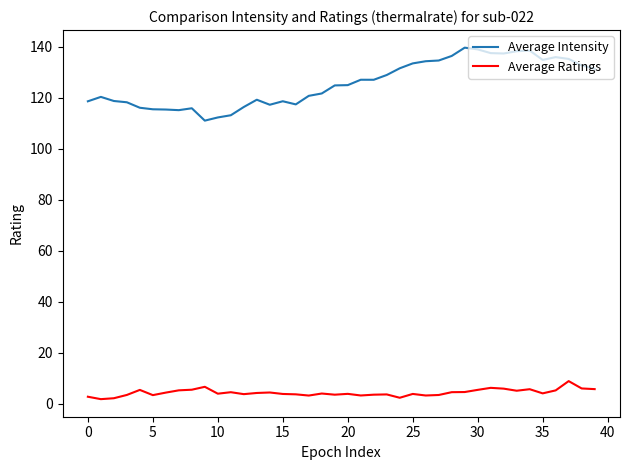

Which series has the widest spread of values?

Average Intensity